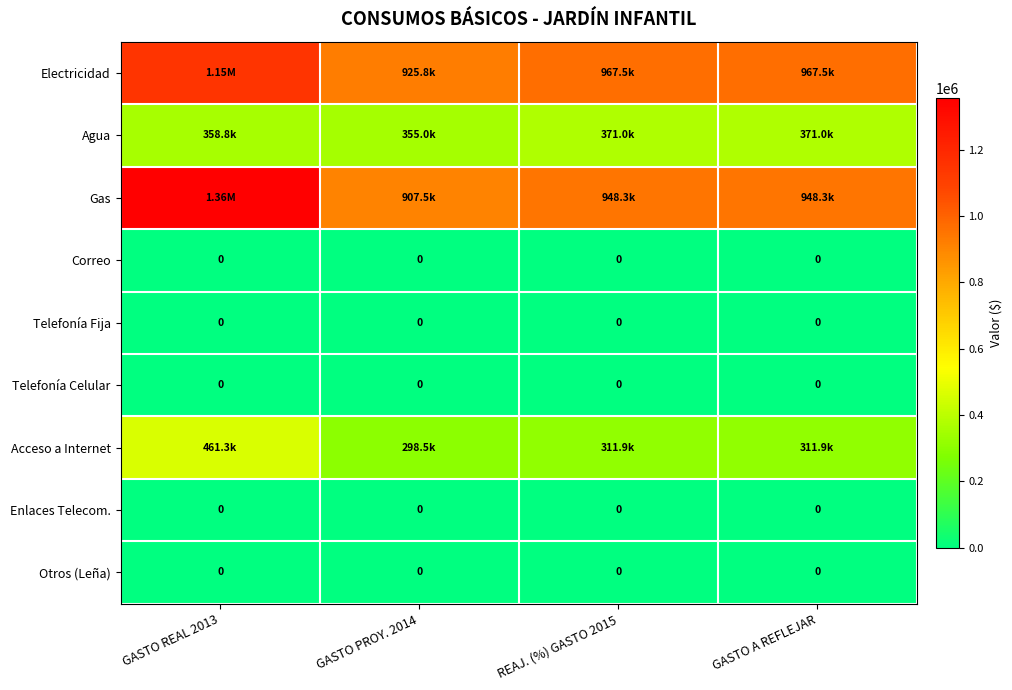

Which label corresponds to the largest value in the chart?

GASTO REAL 2013